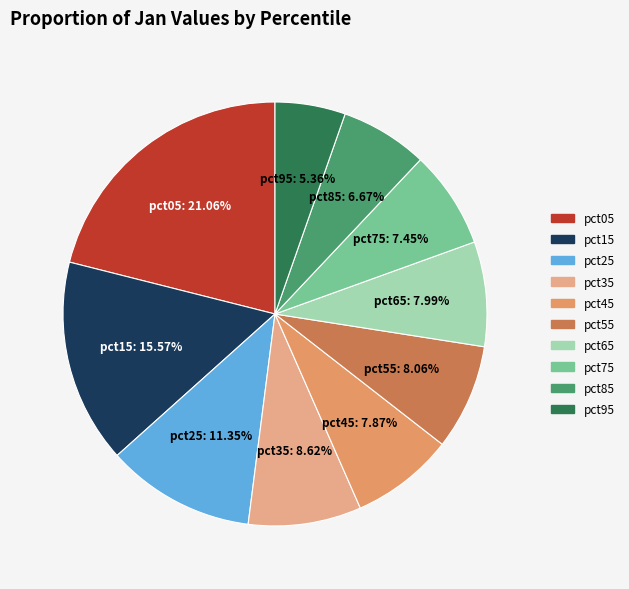

Is it true that pct25 is 6% of the pie?

False